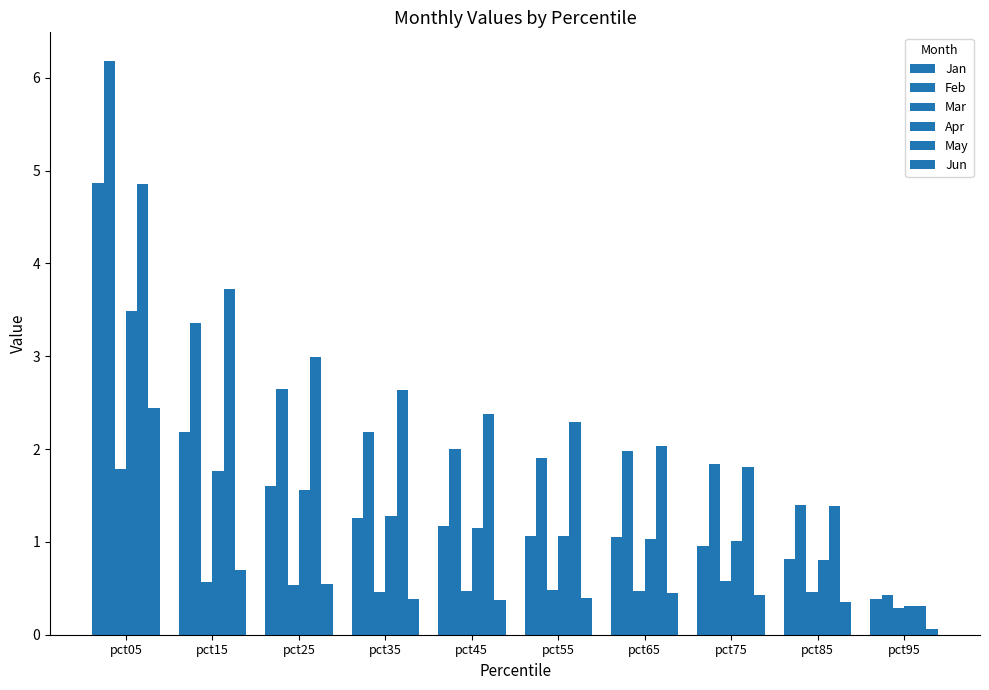

What is the difference between the second highest and minimum values in the Jan series?

1.8